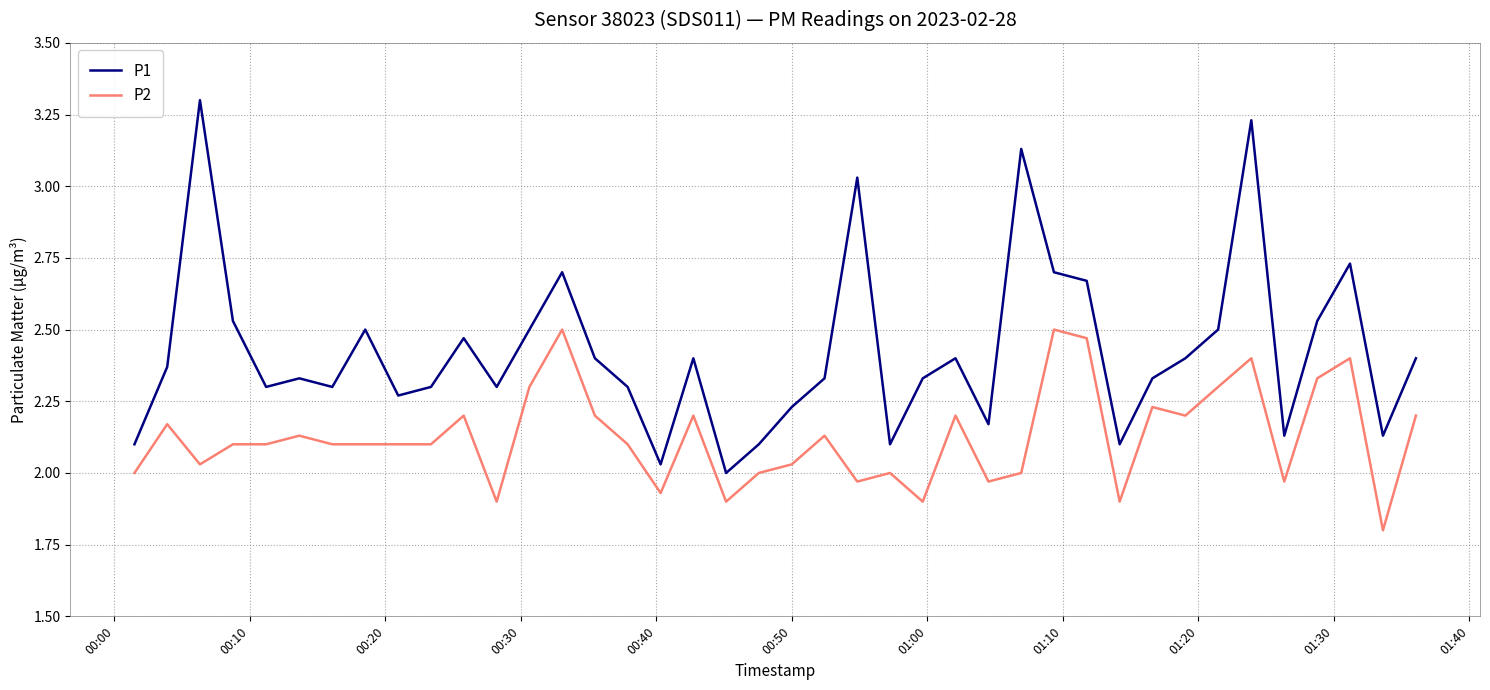

Which series has the widest spread of values?

P1